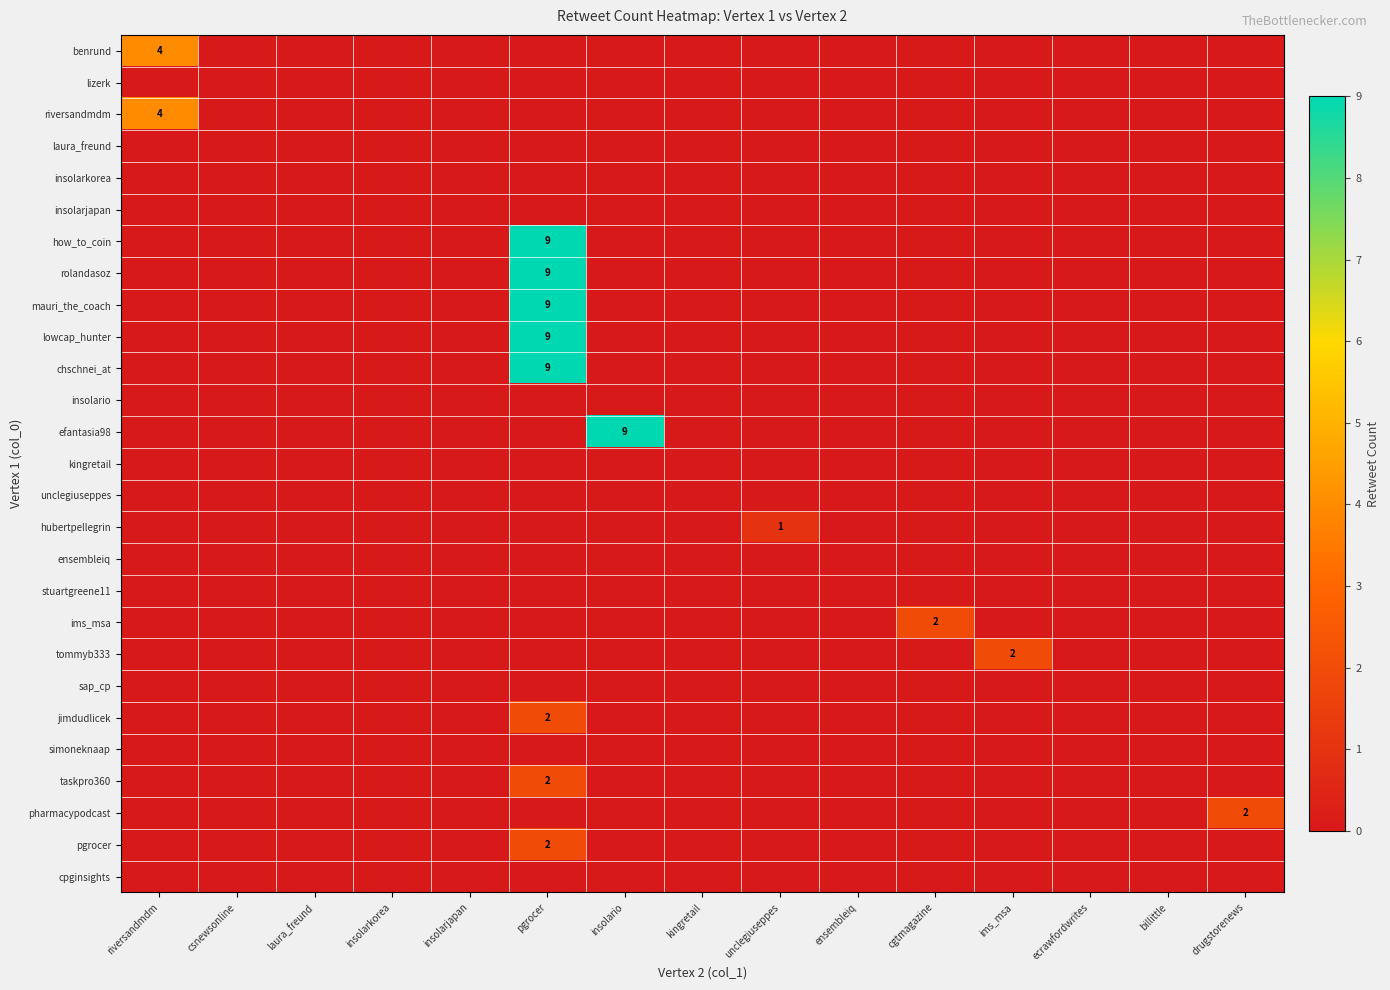

Which category has the highest value across all series?

pgrocer